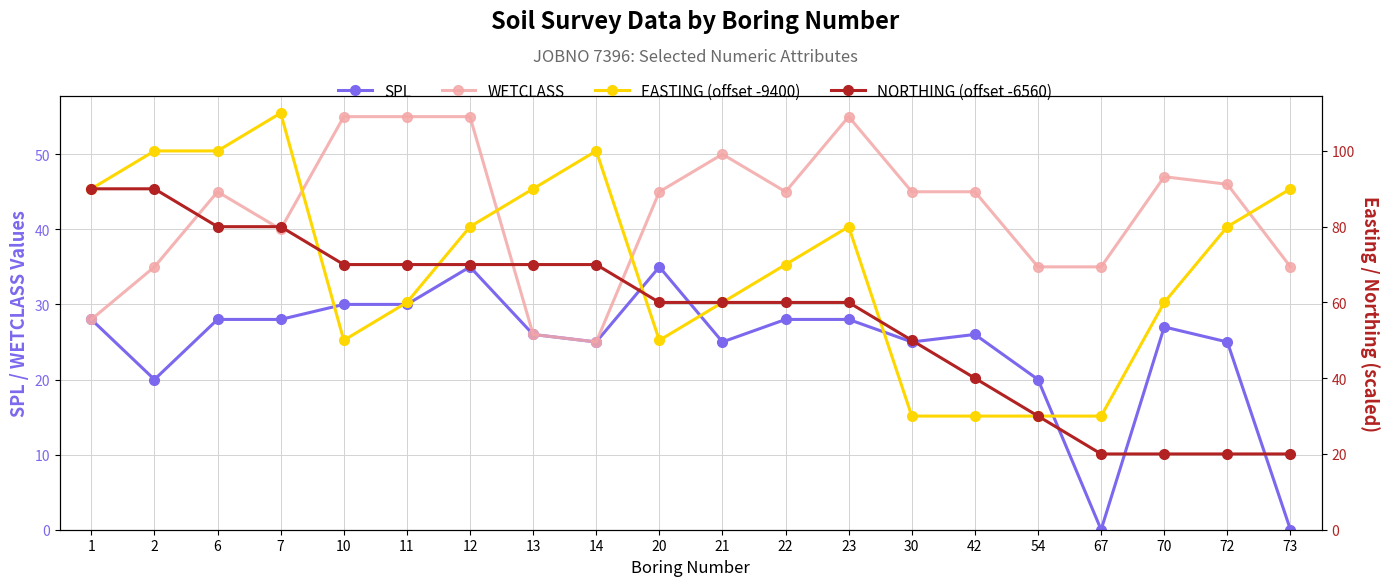

Read the NORTHING (offset -6560) value at 20, to the nearest 5.

60